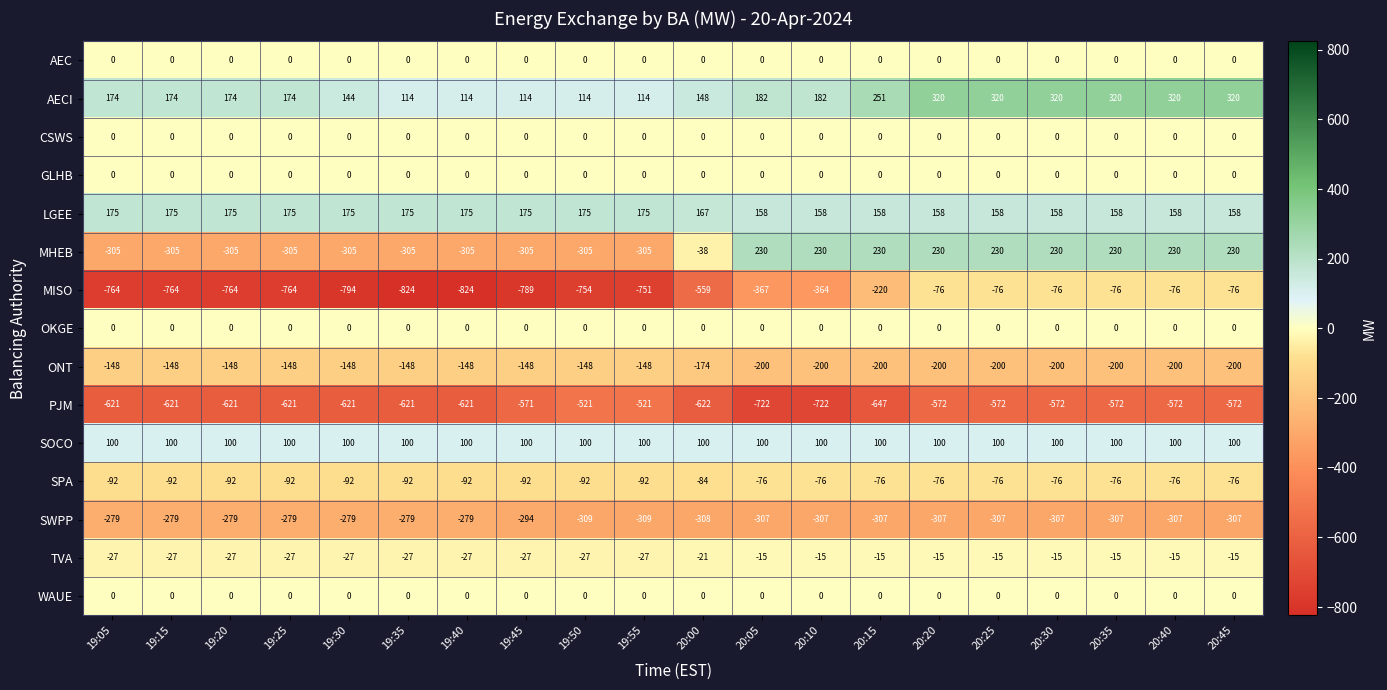

Is the value of SWPP at 19:30 greater than the value of LGEE at 19:20?

No